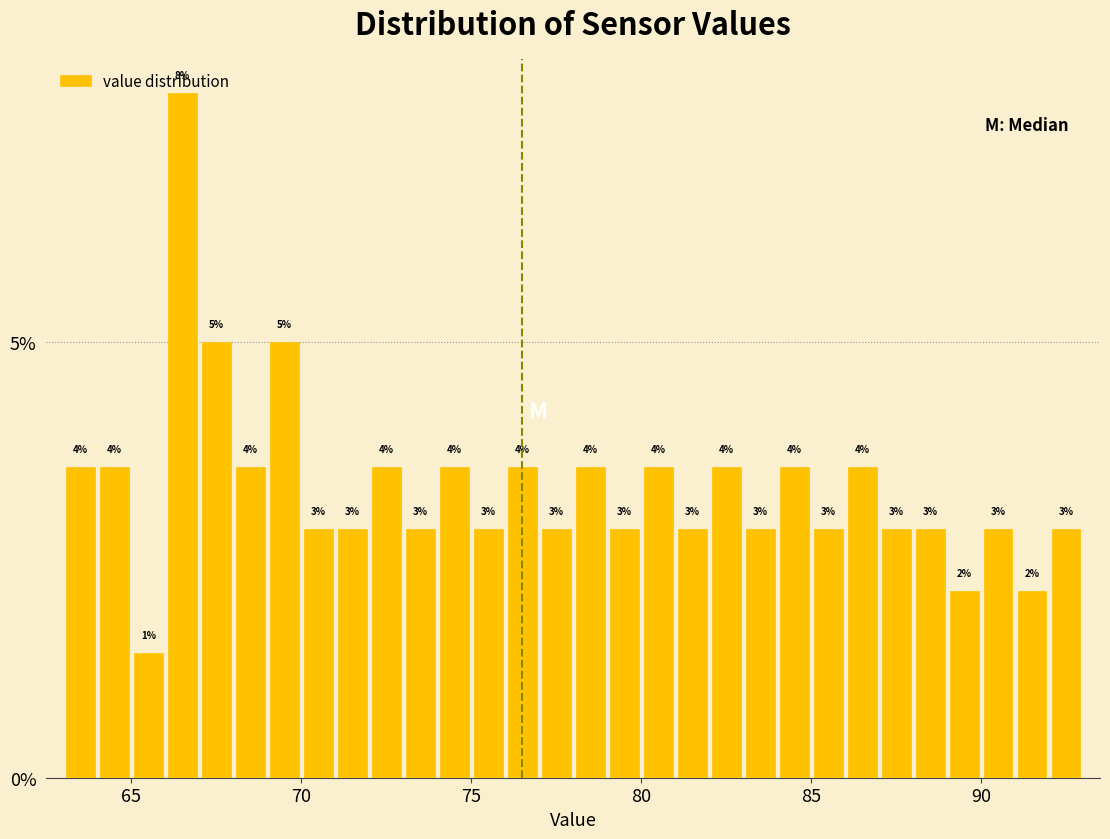

Around what value on the x-axis is the tallest bar? Give the approximate position of its centre, as read against the axis.

66.5